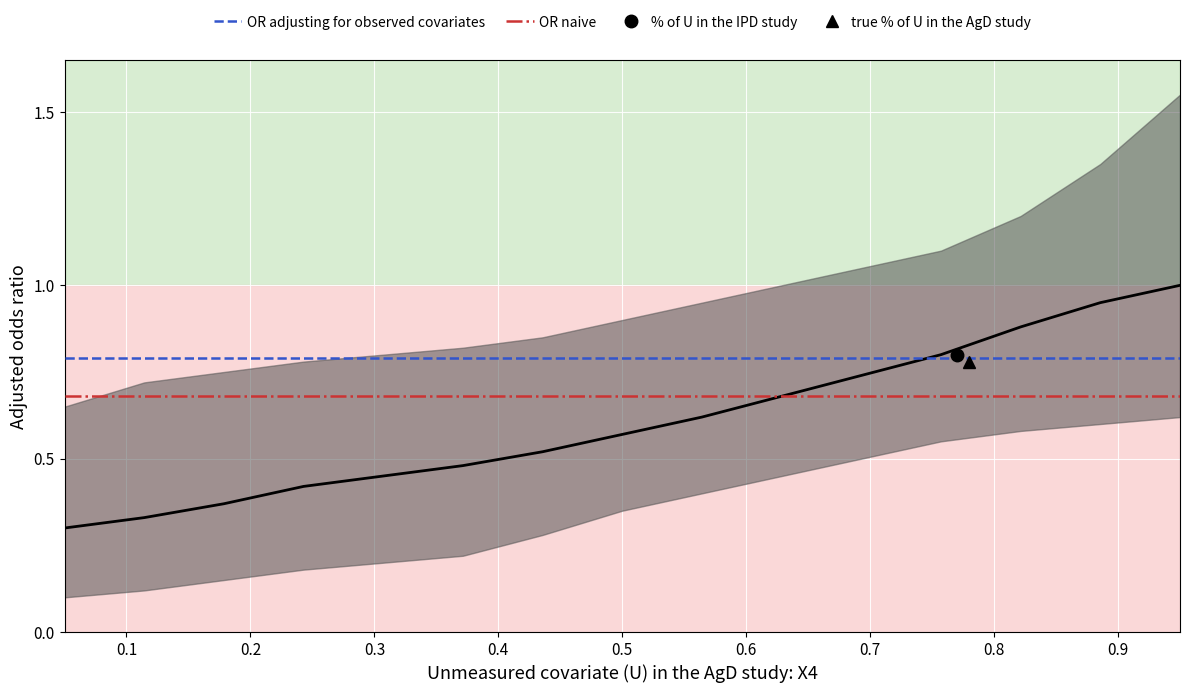

How many lines are shown in the chart?

2